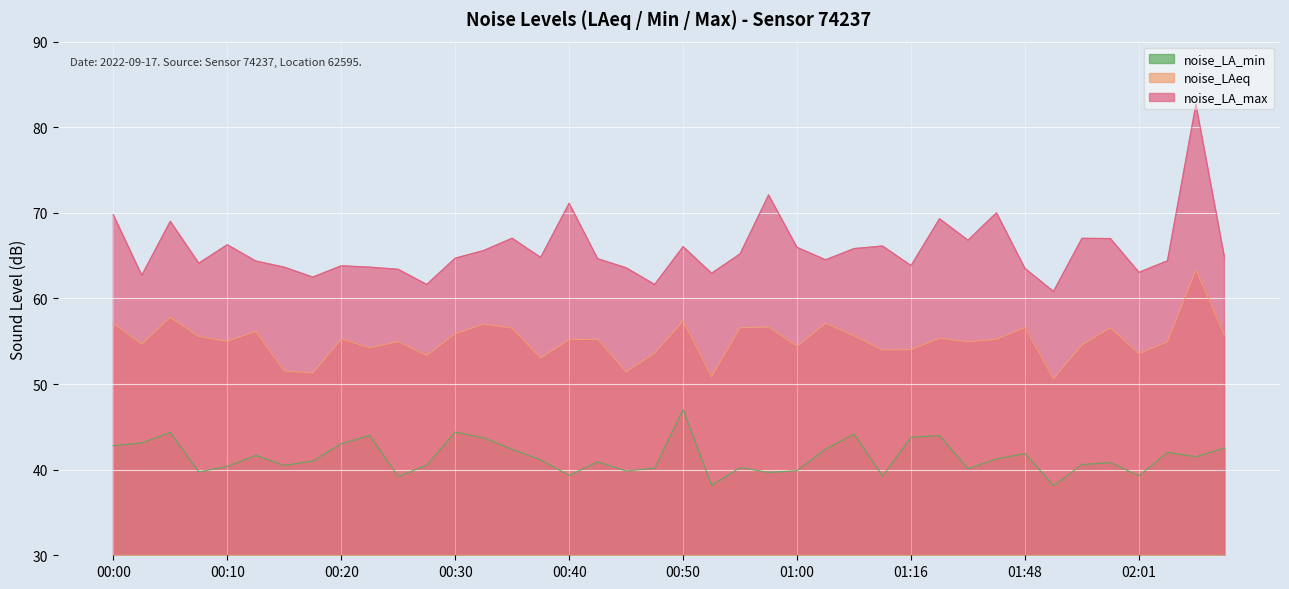

True or false: noise_LA_min and noise_LA_max cross at least once.

False